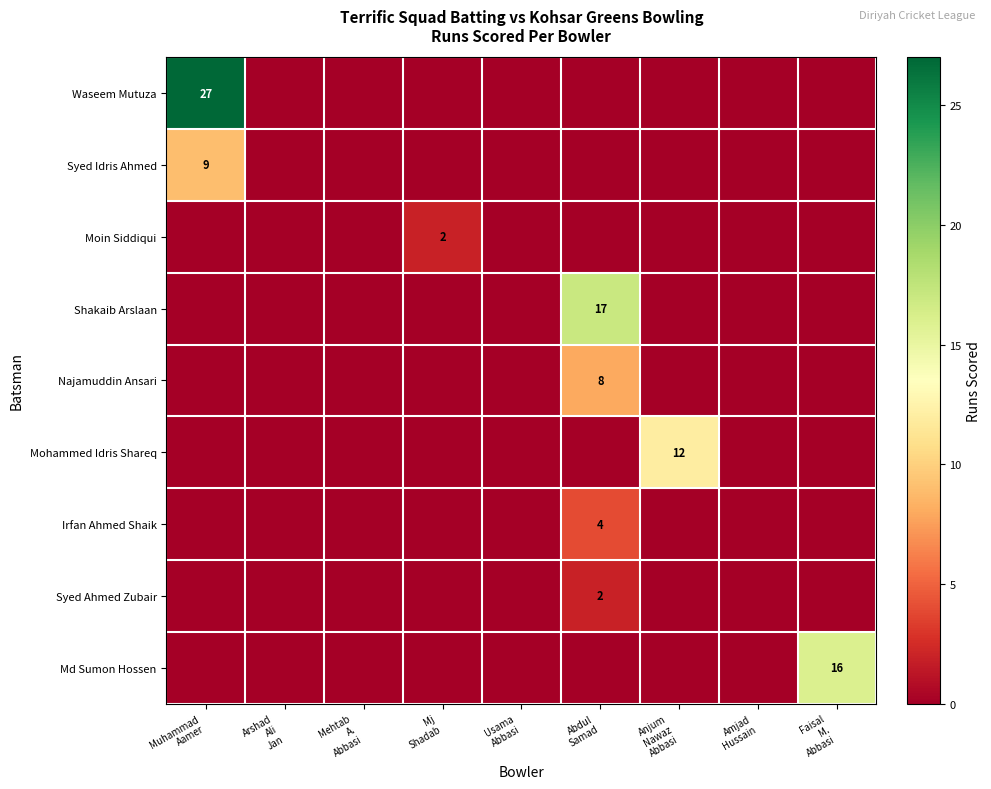

Rank the categories by Najamuddin Ansari value from highest to lowest.

Abdul Samad, Muhammad Aamer, Arshad Ali Jan, Mehtab A. Abbasi, Mj Shadab, Usama Abbasi, Anjum Nawaz Abbasi, Amjad Hussain, Faisal M. Abbasi